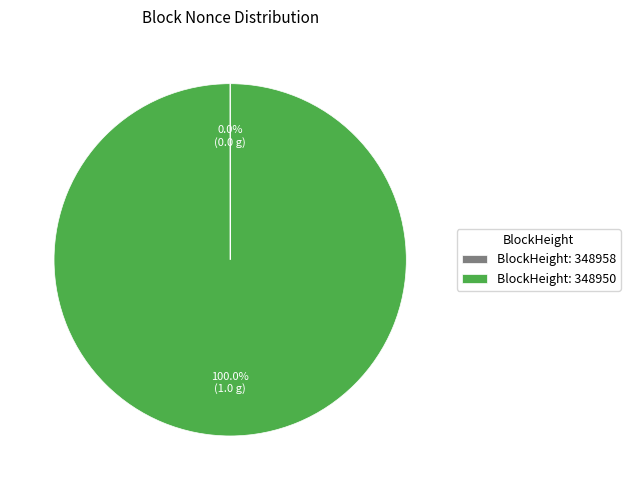

What is the largest slice in the pie chart?

BlockHeight: 348950